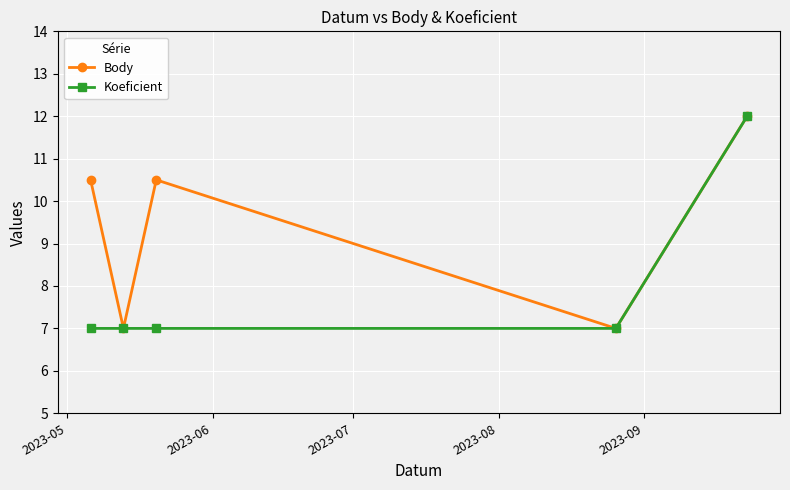

Rank the series by their average value, from lowest to highest.

Koeficient, Body